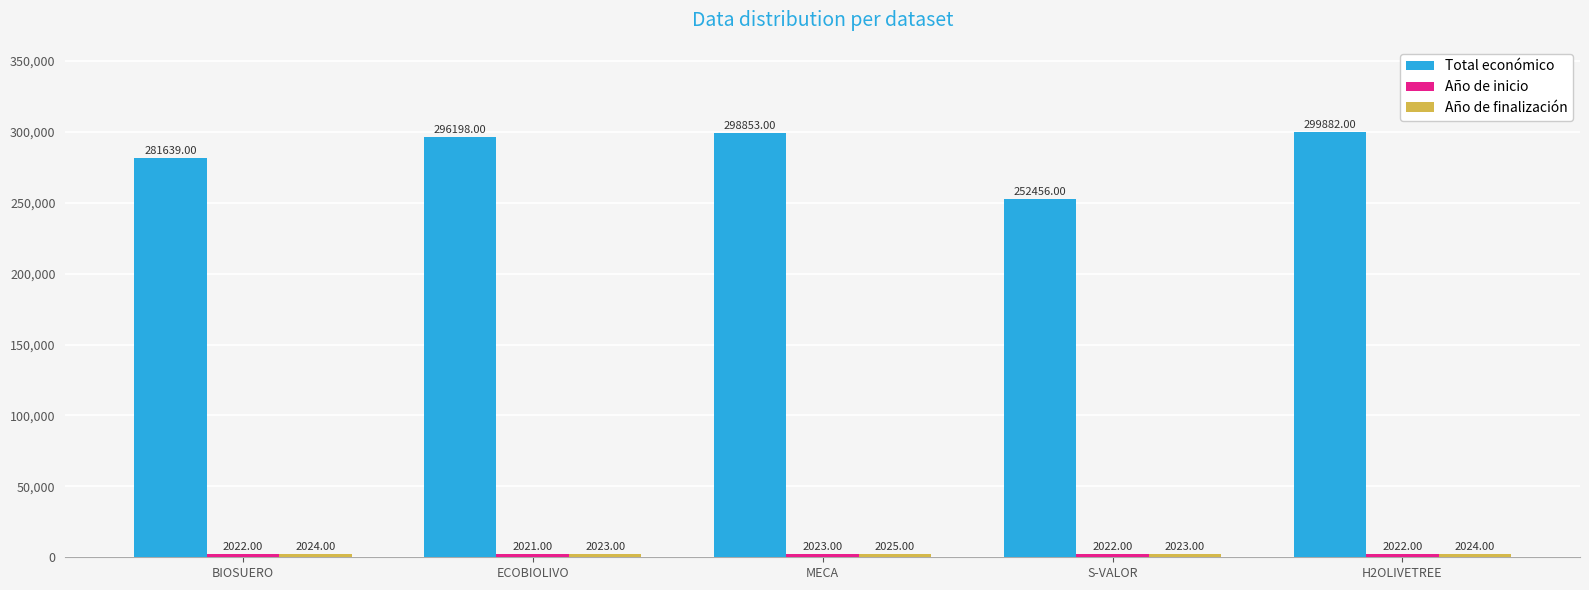

What is the value of the Total económico bar at the 2nd from the left?

296198